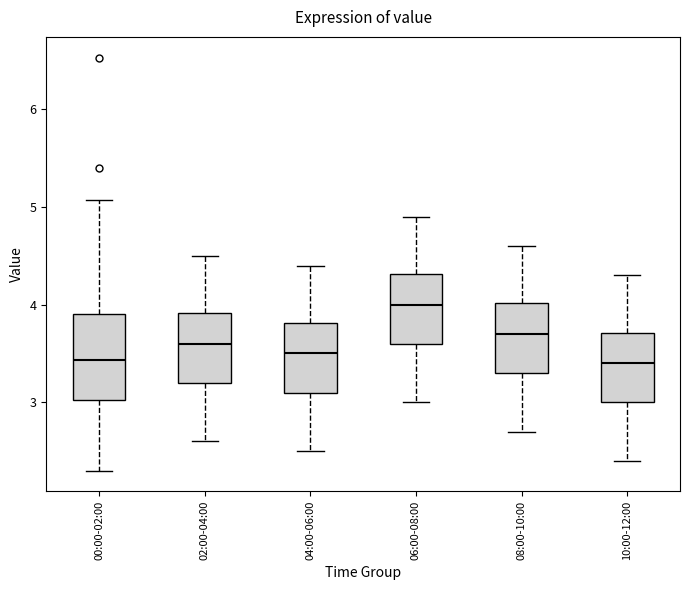

Reading left to right, transcribe this box plot: for each box, give where its median line is, the range the box spans, and where its two whiskers end, as read against the y-axis. The values are not printed on the chart, so give them approximately, as read against the axis.

00:00-02:00: median 3.4, box 3.0 to 3.9, whiskers 2.3 to 5.1
02:00-04:00: median 3.6, box 3.2 to 3.9, whiskers 2.6 to 4.5
04:00-06:00: median 3.5, box 3.1 to 3.8, whiskers 2.5 to 4.4
06:00-08:00: median 4.0, box 3.6 to 4.3, whiskers 3.0 to 4.9
08:00-10:00: median 3.7, box 3.3 to 4.0, whiskers 2.7 to 4.6
10:00-12:00: median 3.4, box 3.0 to 3.7, whiskers 2.4 to 4.3